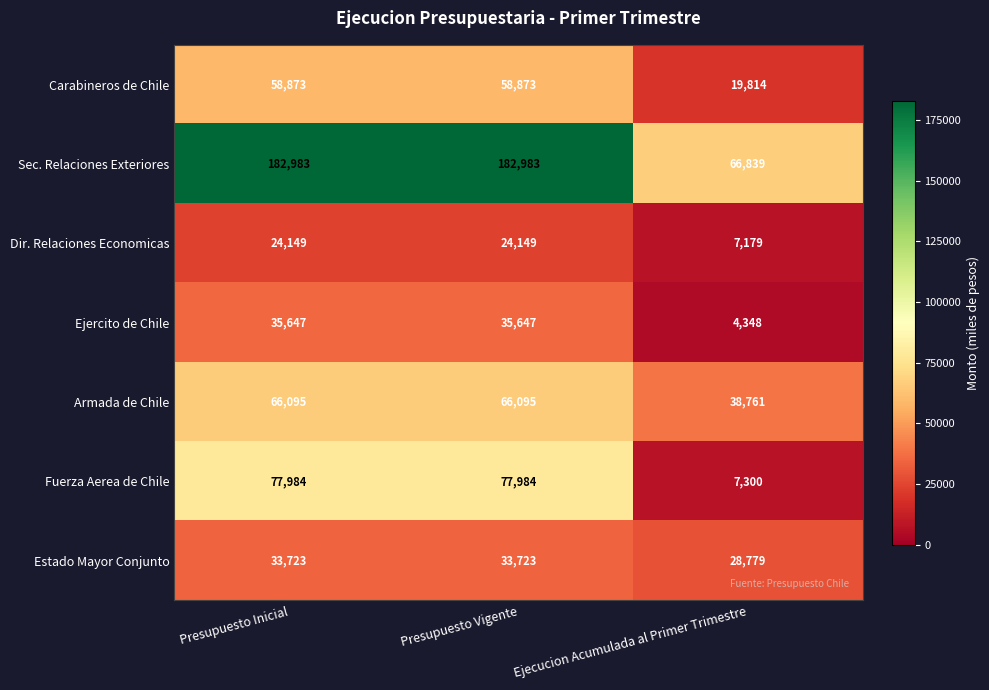

What is the total value across all series at Presupuesto Inicial?

479454